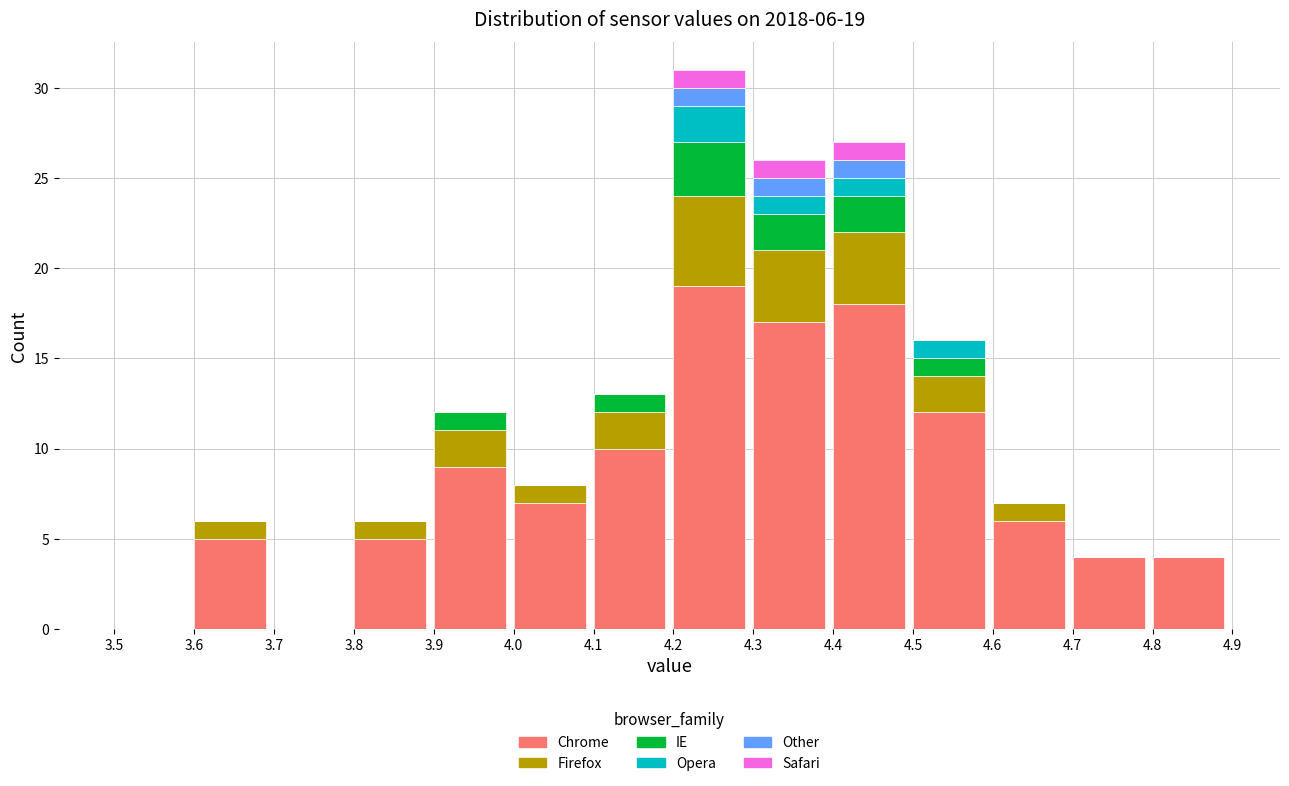

What is the highest value of the Chrome series?

19